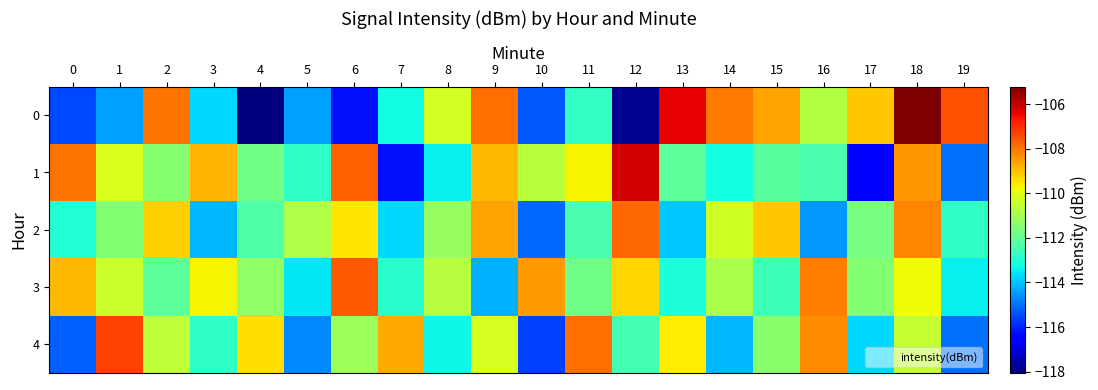

At which category is the sum across all series the highest?

18